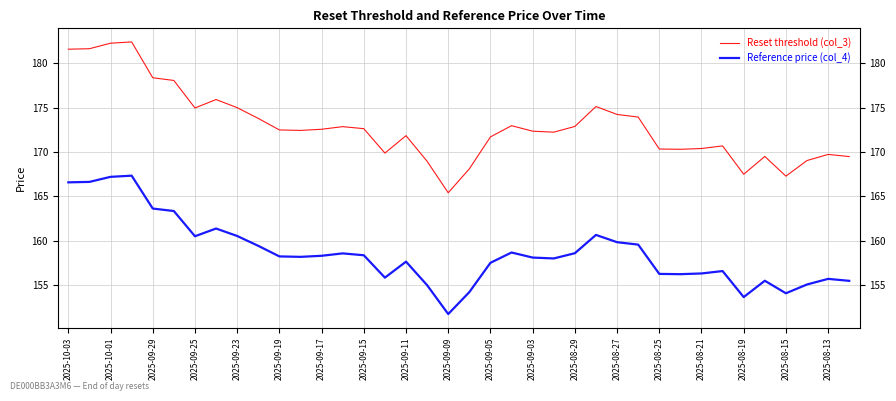

What is the lowest value of the Reset threshold (col_3) series?

165.4